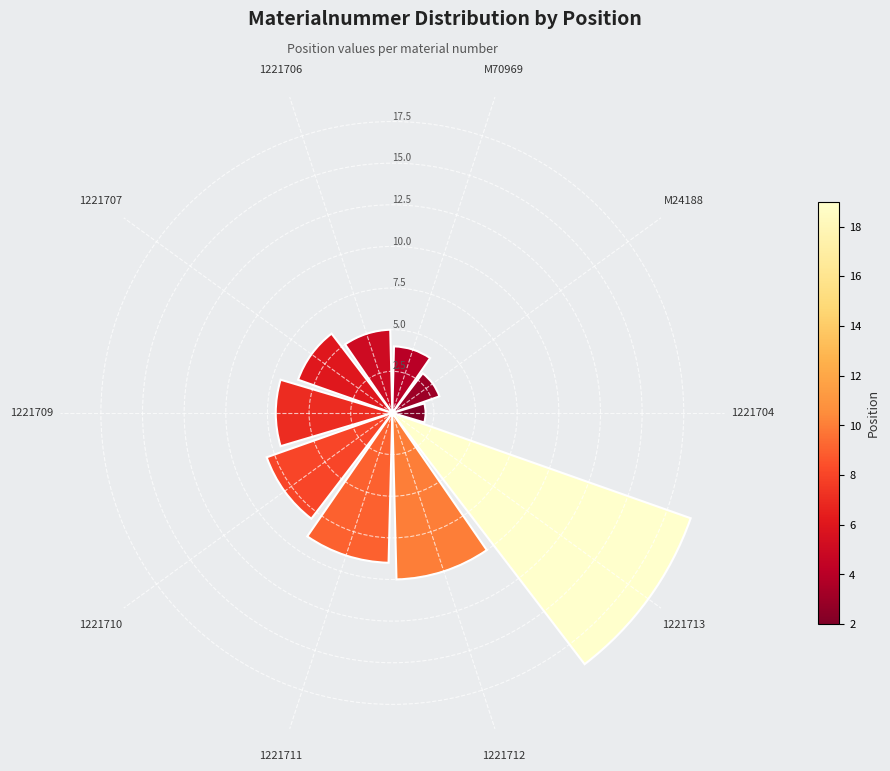

What is the sum of all values?

73